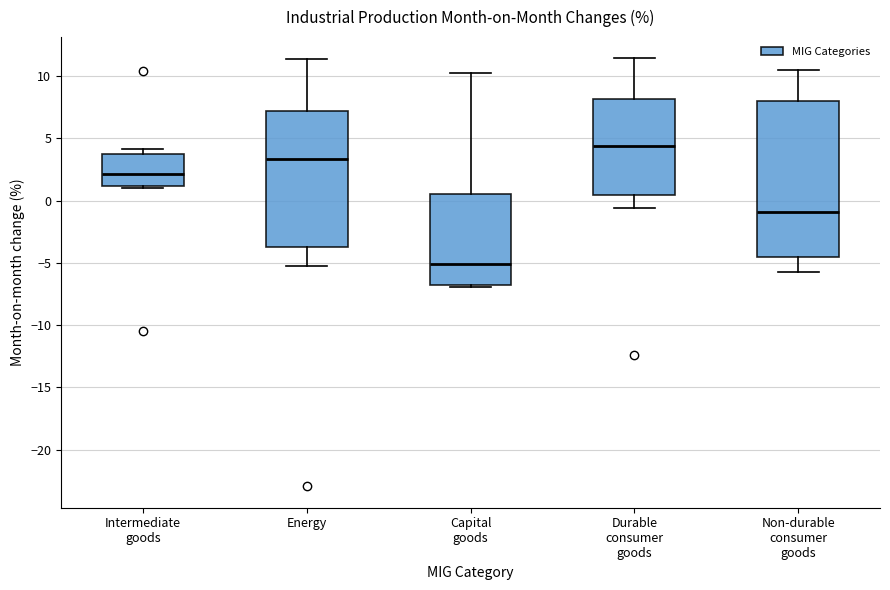

Reading left to right, transcribe this box plot: for each box, give where its median line is, the range the box spans, and where its two whiskers end, as read against the y-axis. The values are not printed on the chart, so give them approximately, as read against the axis.

Intermediate goods: median 2.0, box 1.0 to 3.5, whiskers 1.0 (just below the box's lower edge) to 4.0
Energy: median 3.5, box -4.0 to 7.0, whiskers -5.5 to 11.5
Capital goods: median -5.0, box -6.5 to 0.5, whiskers -7.0 to 10.0
Durable consumer goods: median 4.5, box 0.5 to 8.0, whiskers -0.5 to 11.5
Non-durable consumer goods: median -1.0, box -4.5 to 8.0, whiskers -5.5 to 10.5